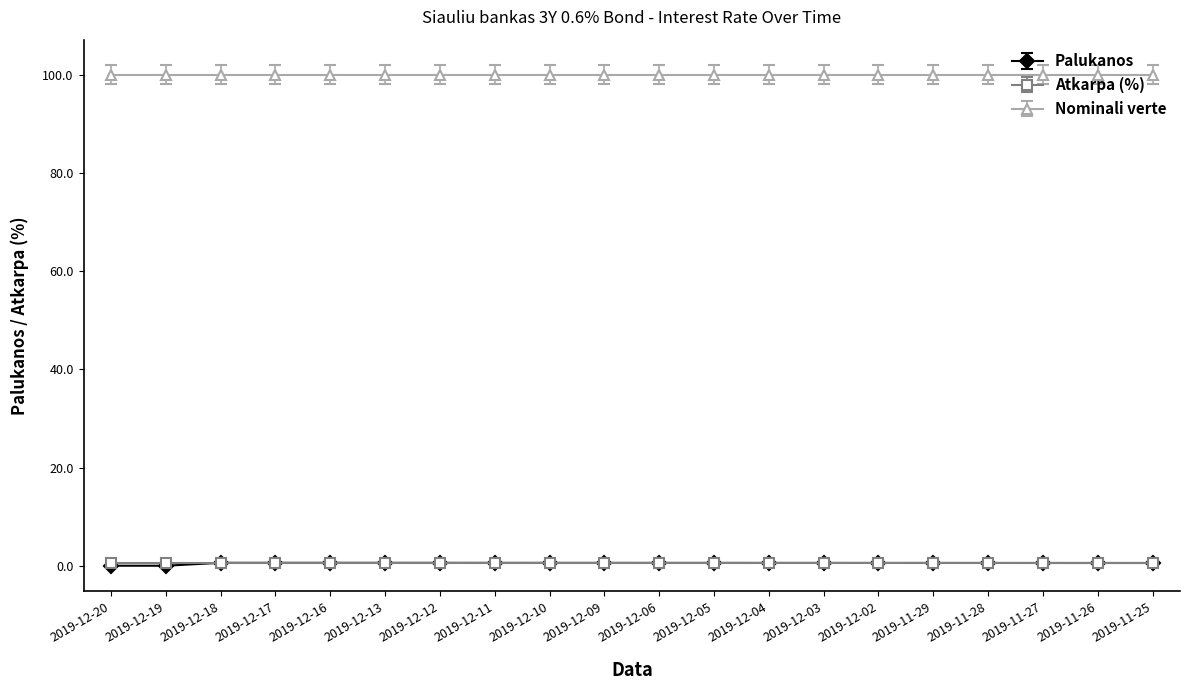

True or false: Nominali verte and Palukanos intersect in this chart.

False